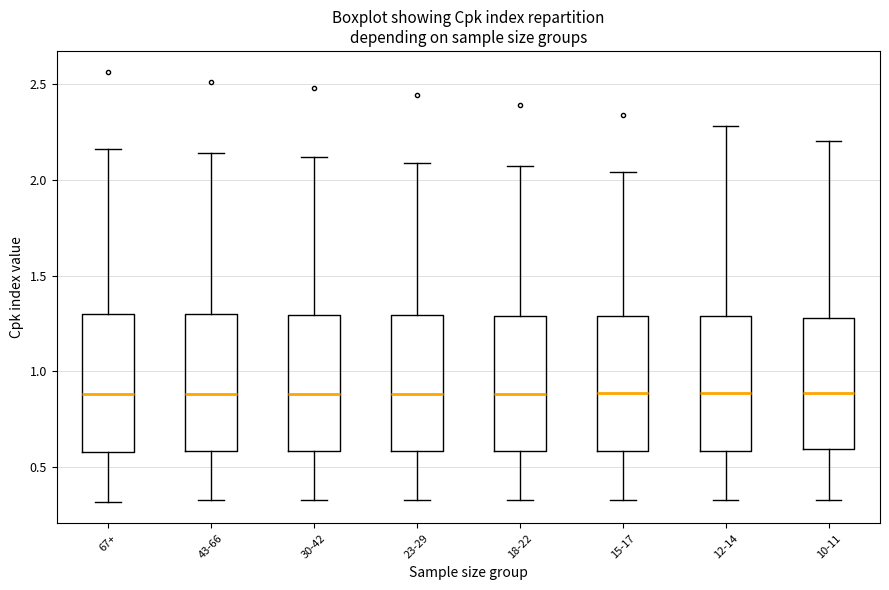

Where does the lower whisker of the box for 23-29 end on the y-axis? The values are not printed on the chart, so give them approximately, as read against the axis.

0.35